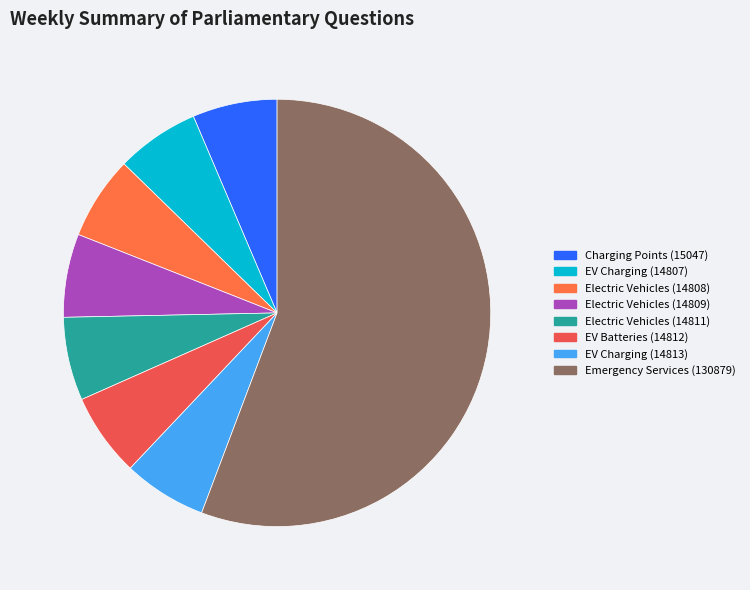

How many segments does this pie chart have?

8